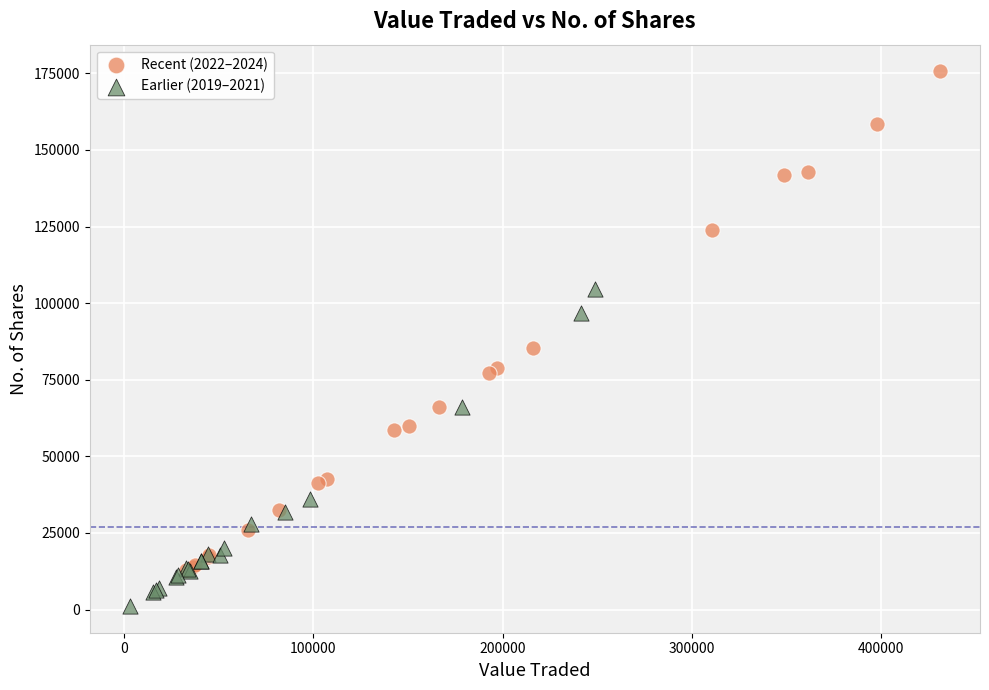

Which series has the largest Y range (max minus min)?

Recent (2022–2024)